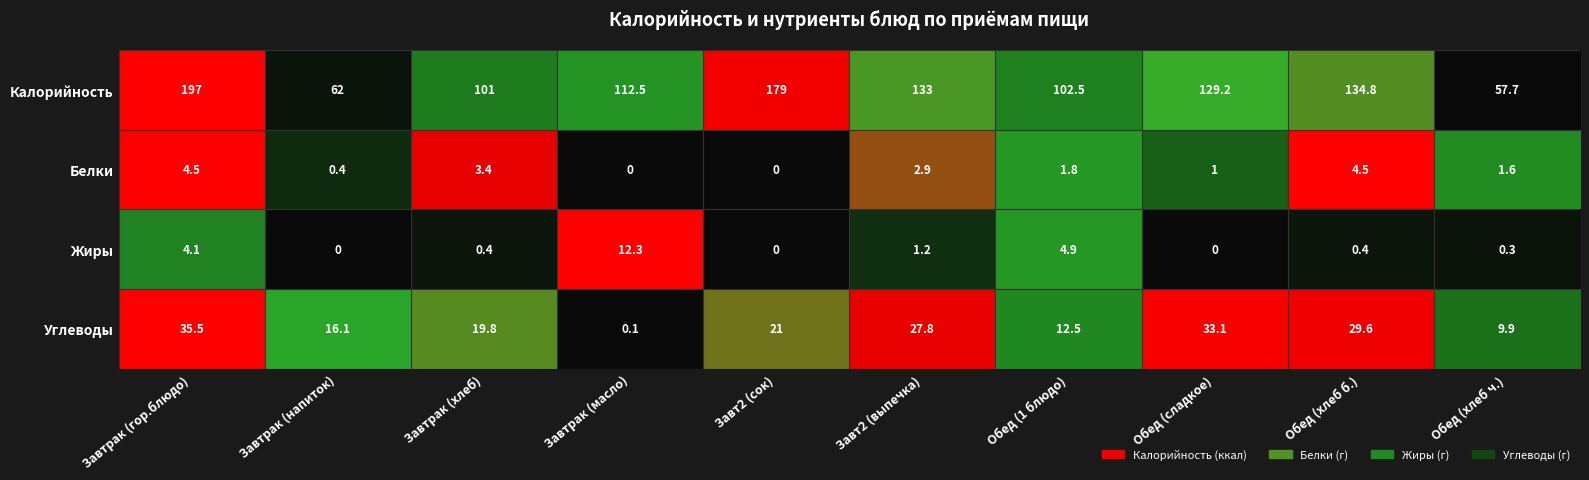

What is the difference between the maximum and second lowest values in the Углеводы series?

25.6